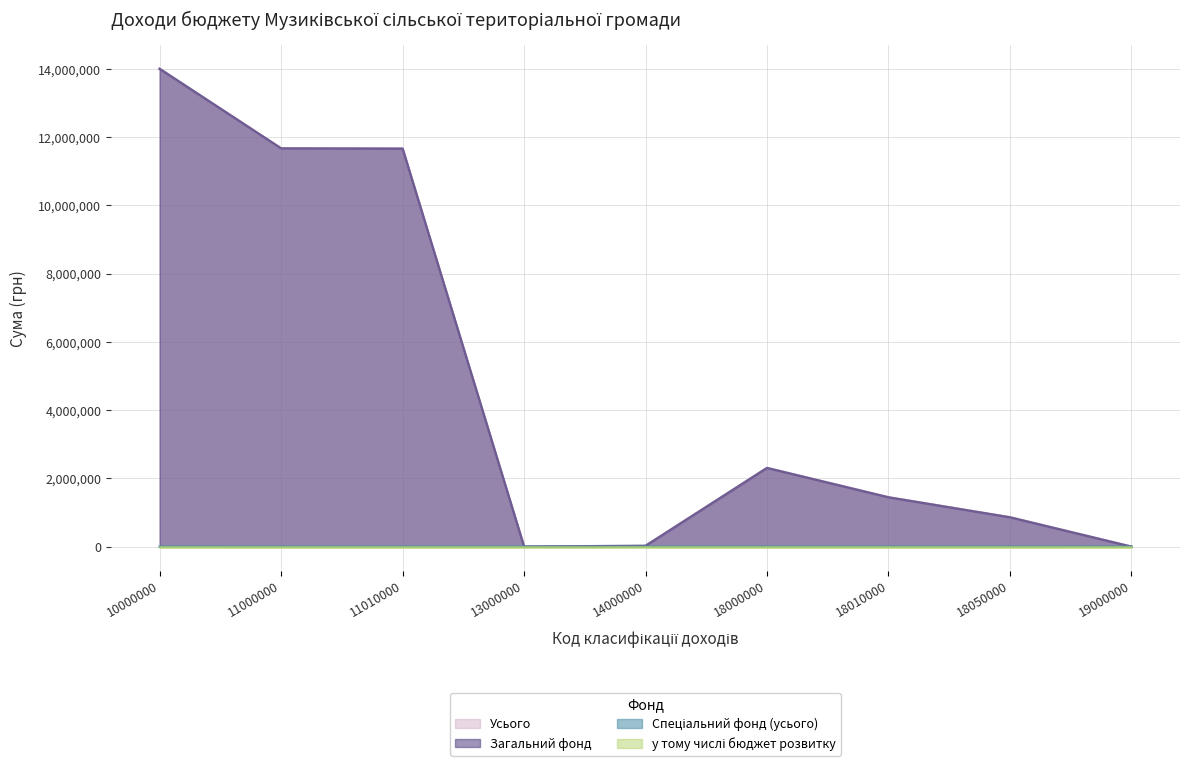

Between 19000000 and 13000000, which is larger?

13000000